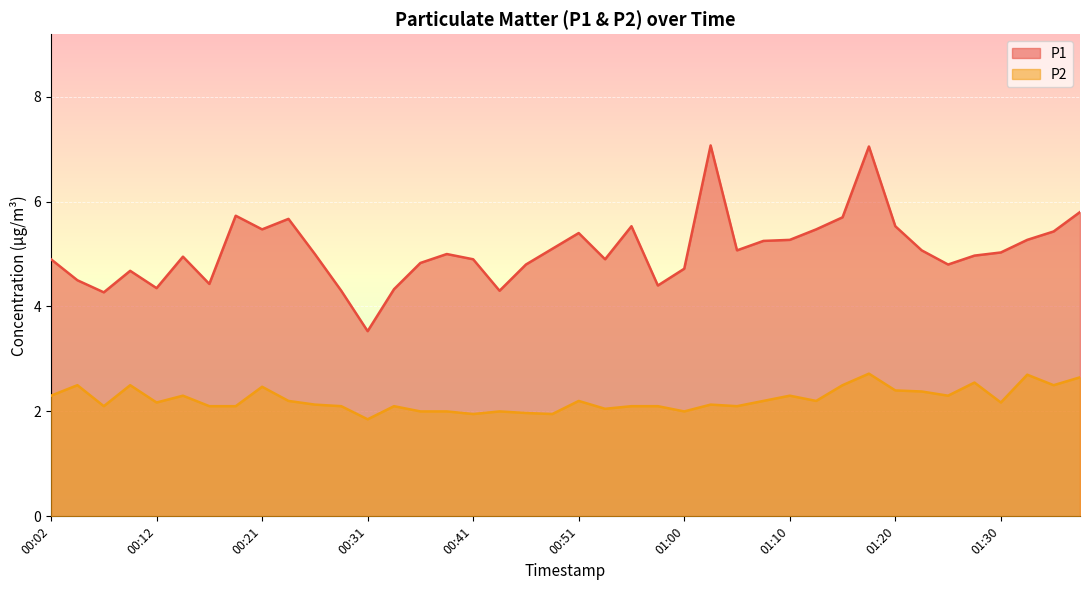

At which category does P1 reach its first local peak?

00:09